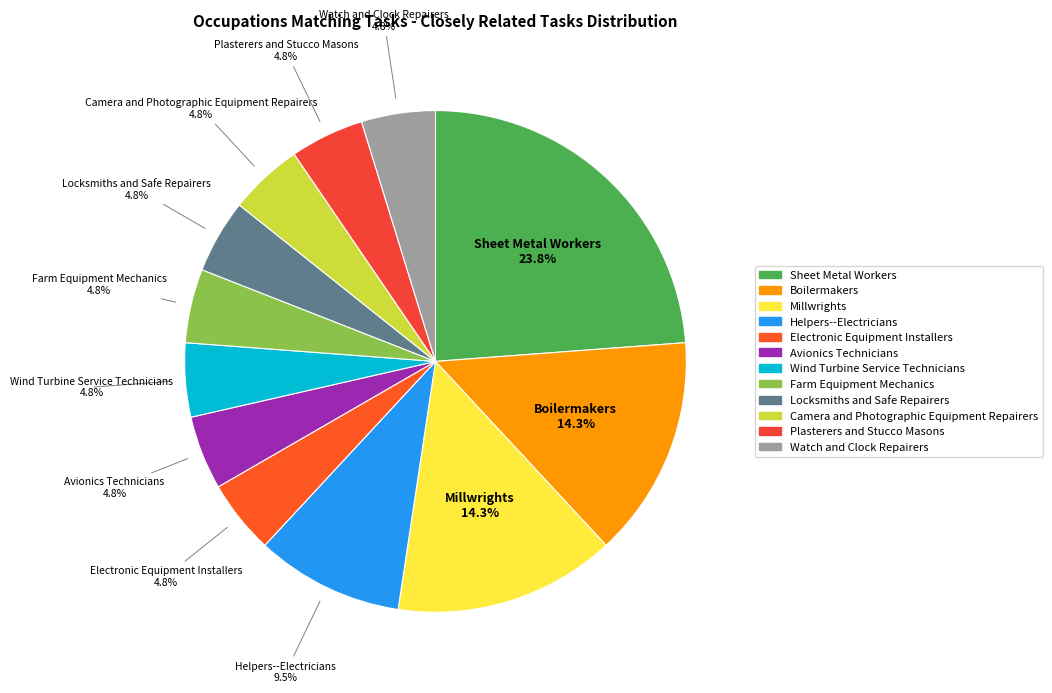

Count the number of slices in the pie.

12